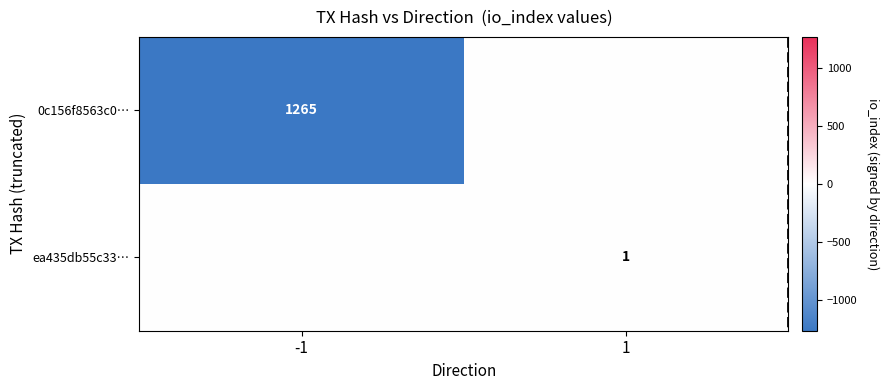

Is it true that 0c156f8563c0… equals 1933 at -1?

False